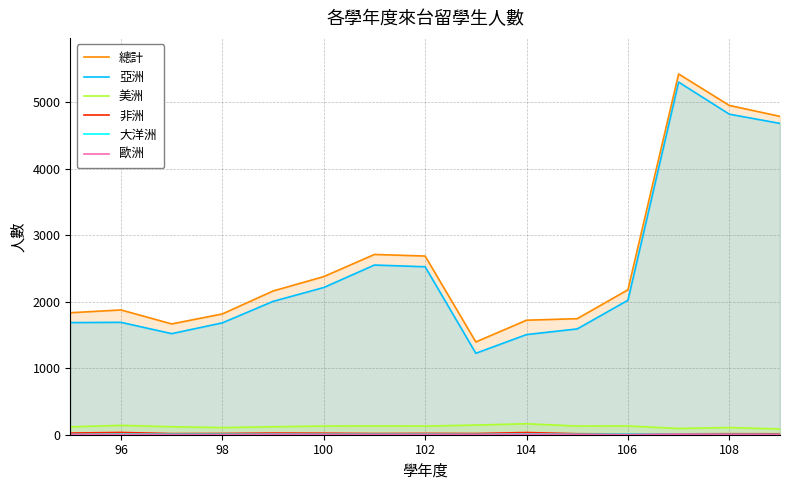

The value of 大洋洲 at 96 is 9. True or false?

True